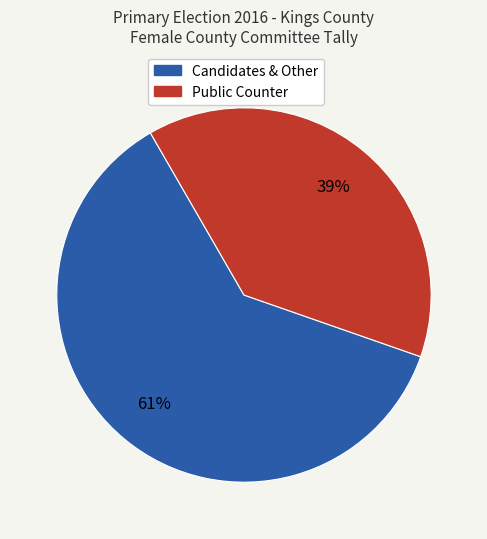

Is there any slice that represents more than half of the pie?

Yes